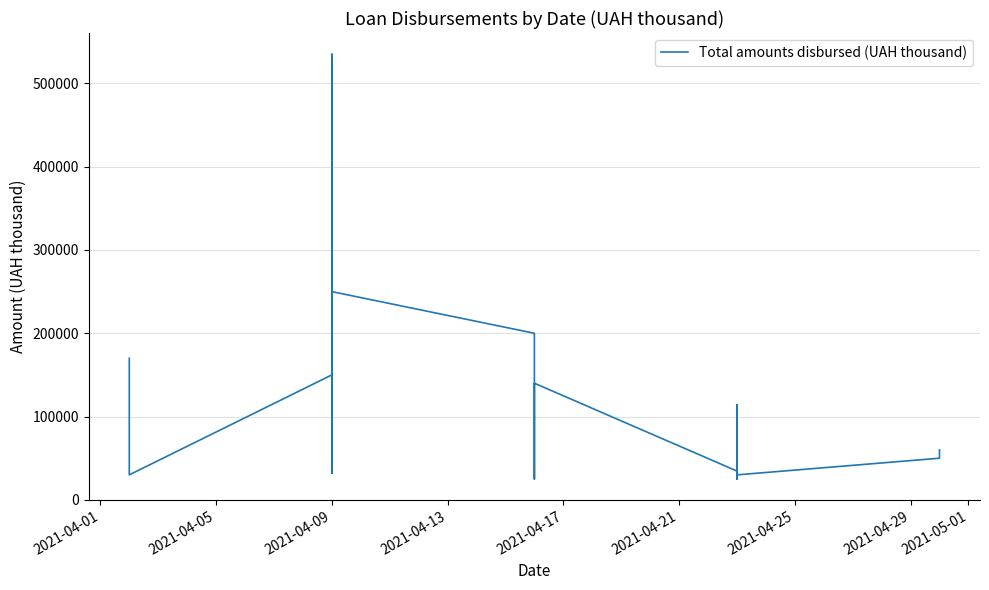

What is the average value?

154379